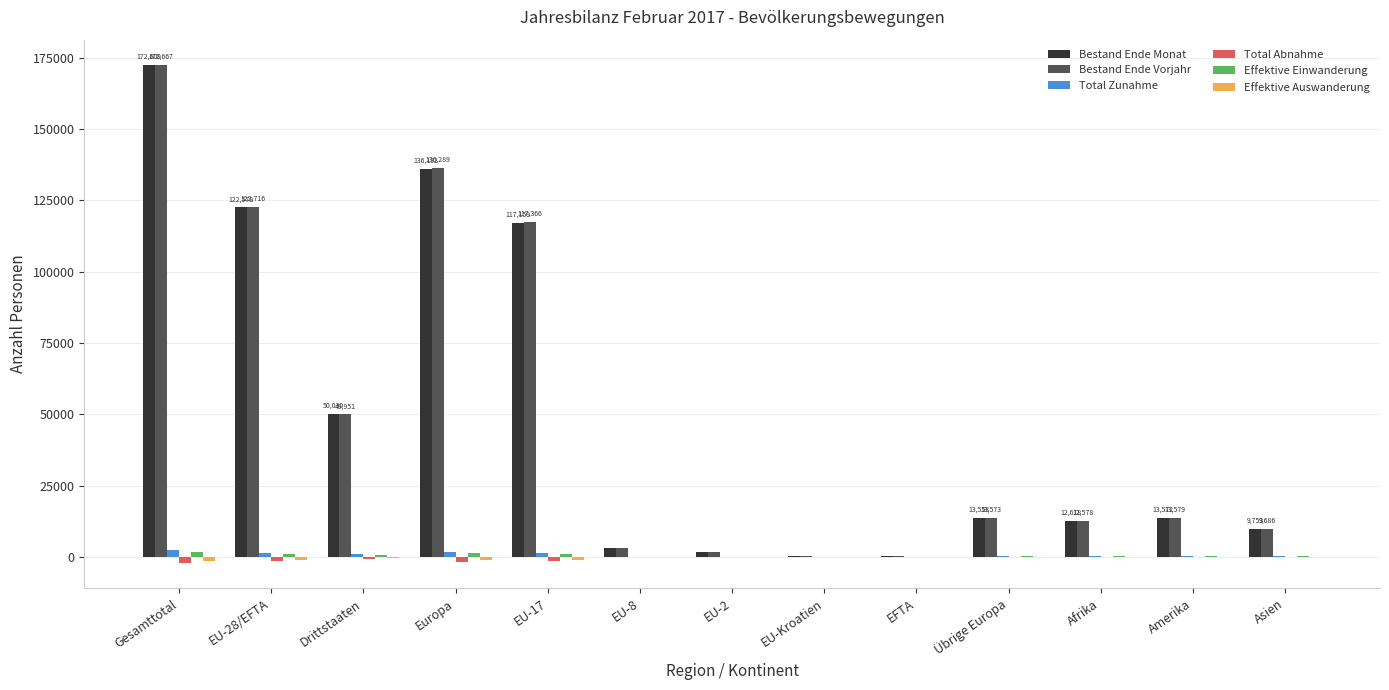

How many data points in Total Abnahme are above -177?

6